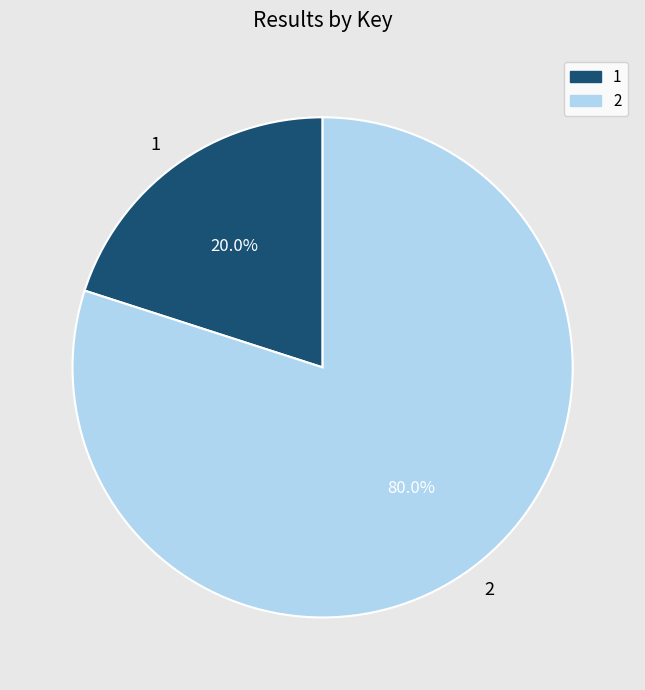

How many slices are in this pie chart?

2